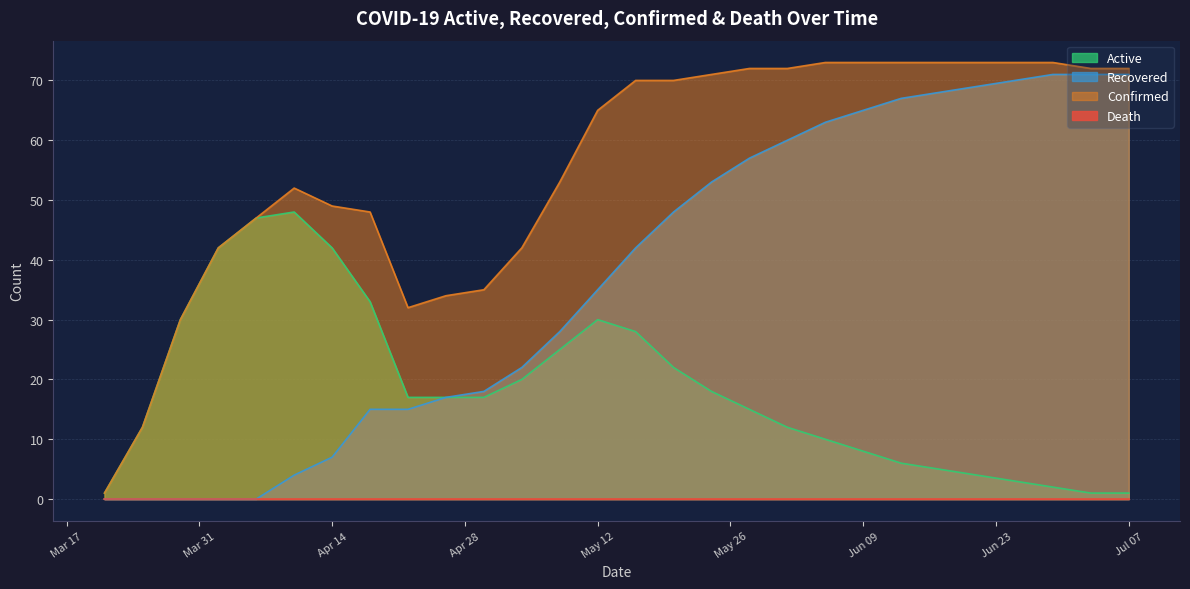

What is the sum of all Confirmed values?

1552